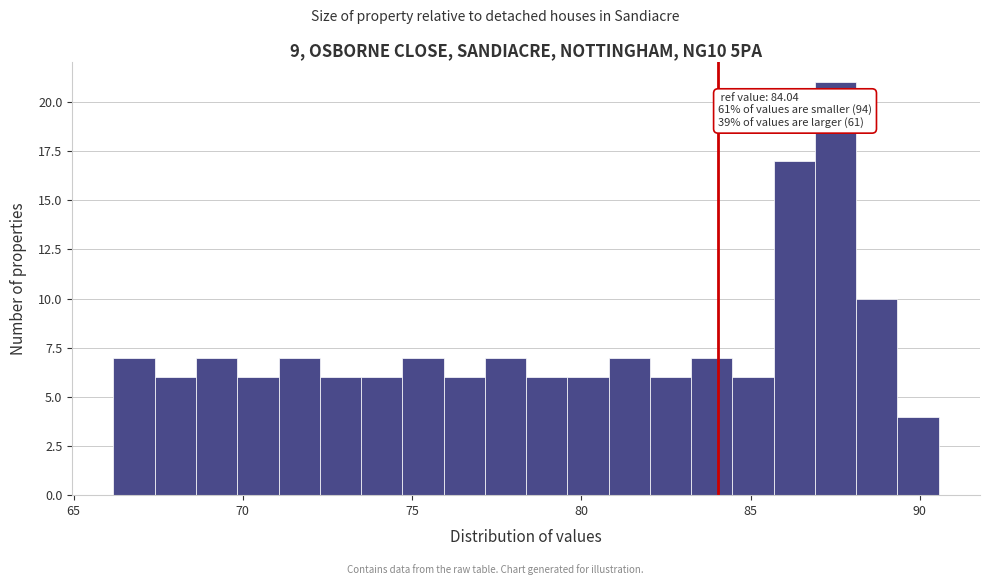

Around what value on the x-axis is the tallest bar? Give the approximate position of its centre, as read against the axis.

87.5